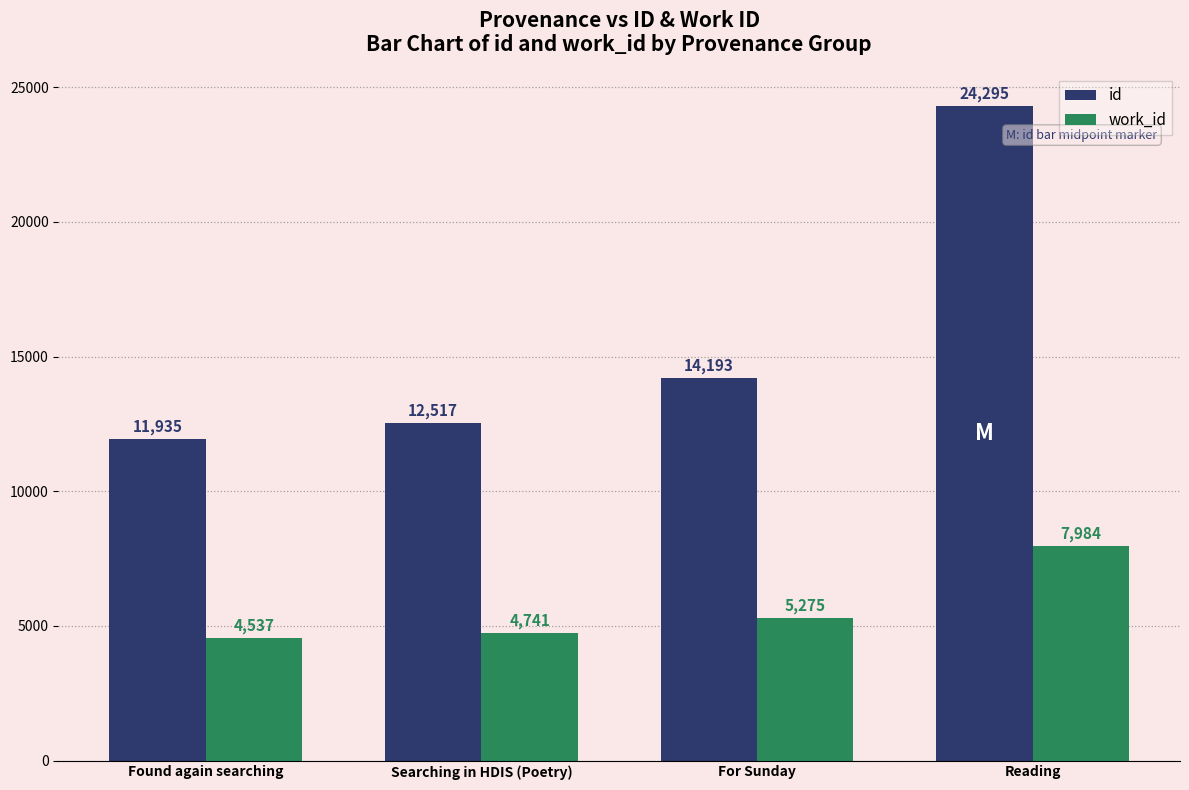

What is the label of the 4th bar from the right?

Found again searching